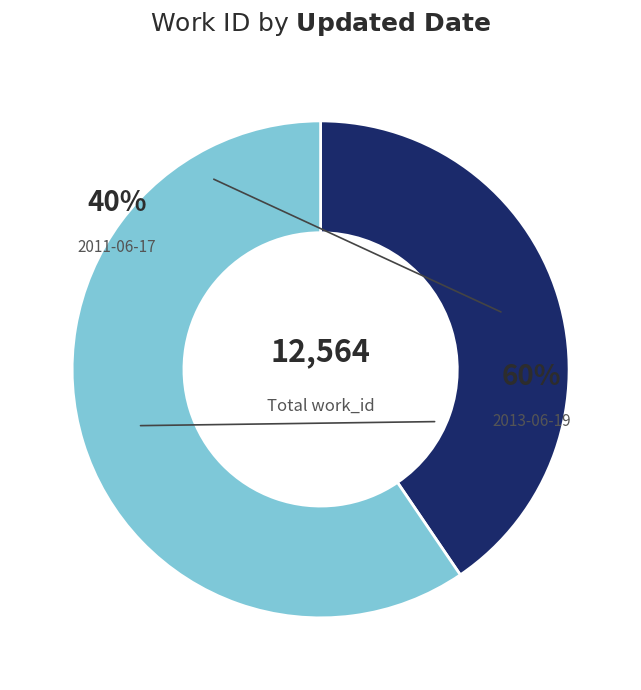

How many slices are in this pie chart?

2